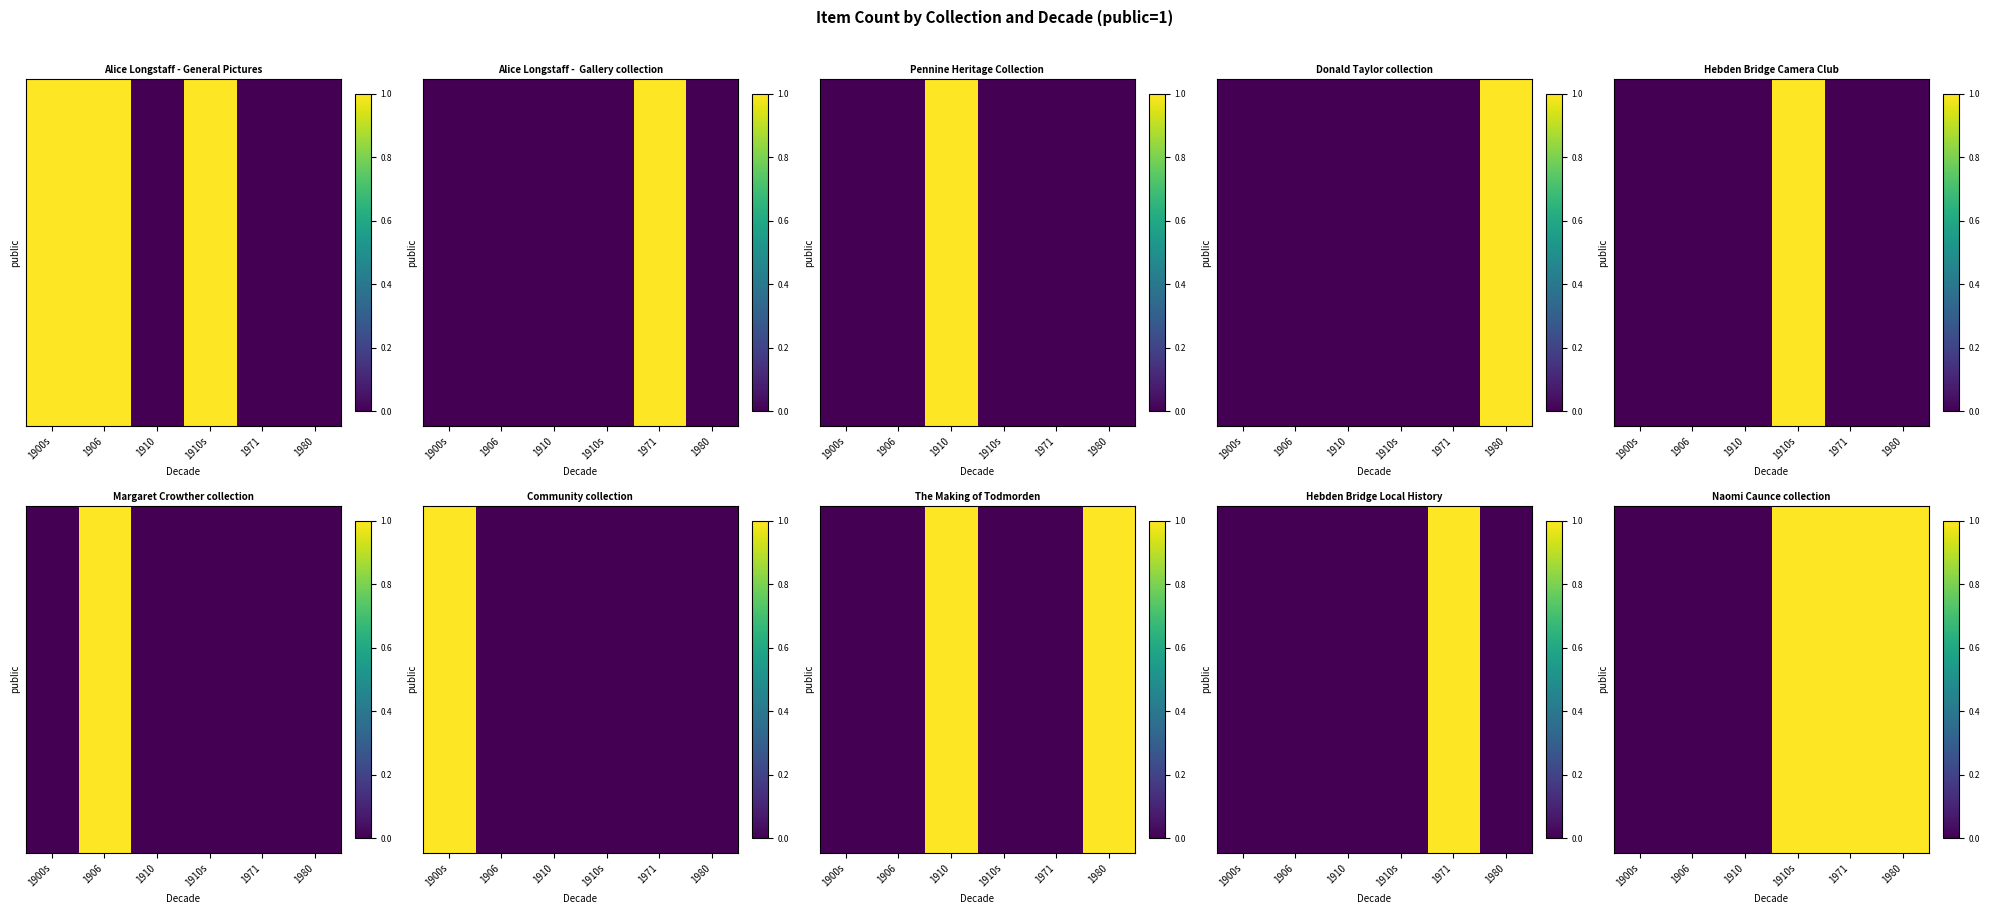

Which category has the lowest value across all series?

1900s